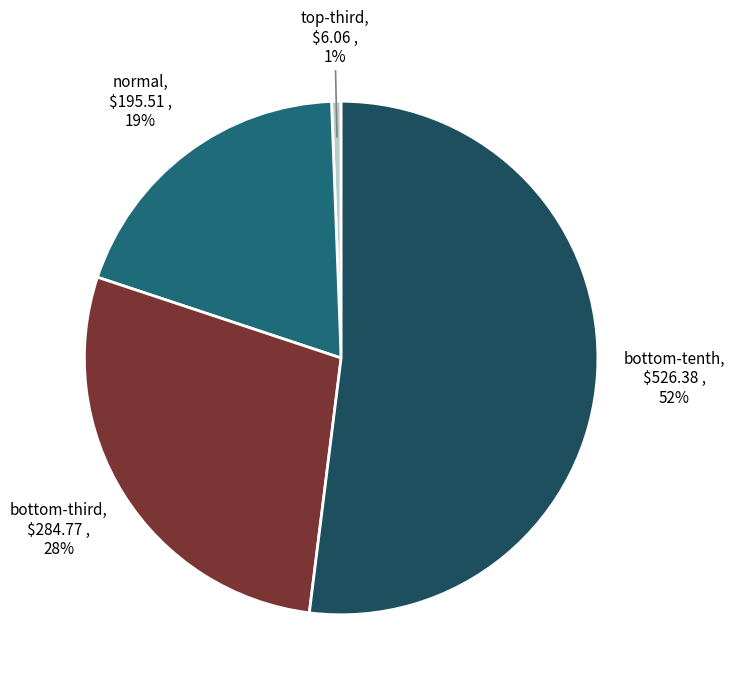

Which slice represents more than half of the pie?

bottom-tenth